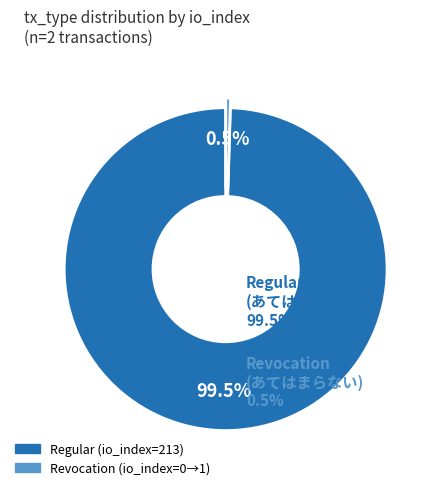

To the nearest percent, what is the difference between the Revocation and Regular slice percentages?

100%